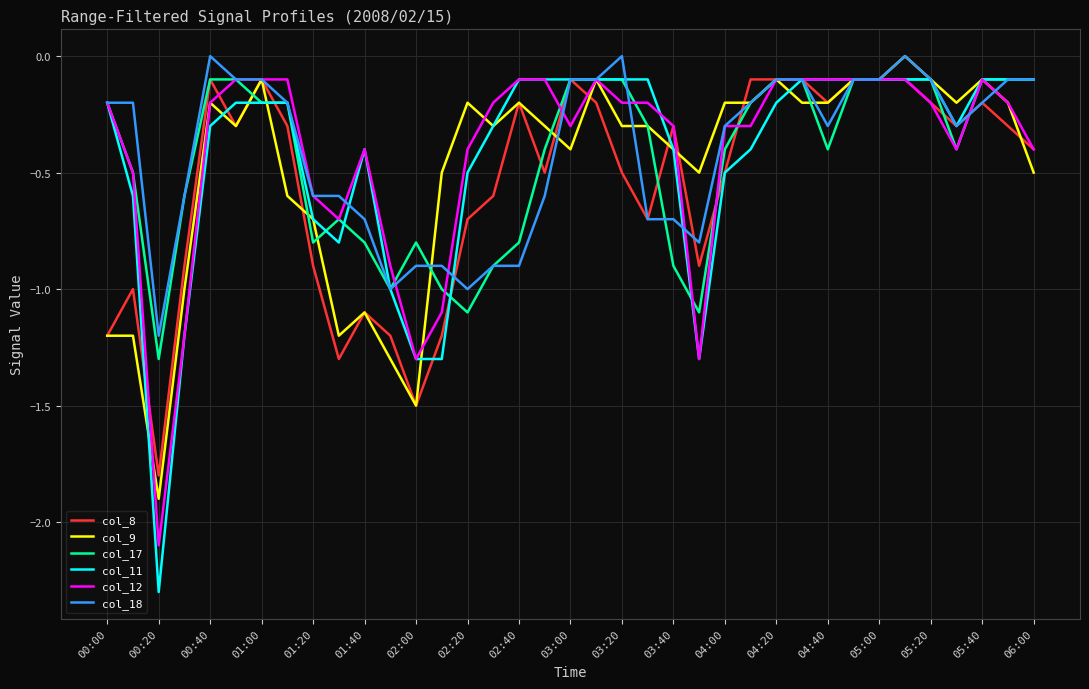

What is the lowest value of the col_9 series?

-1.9